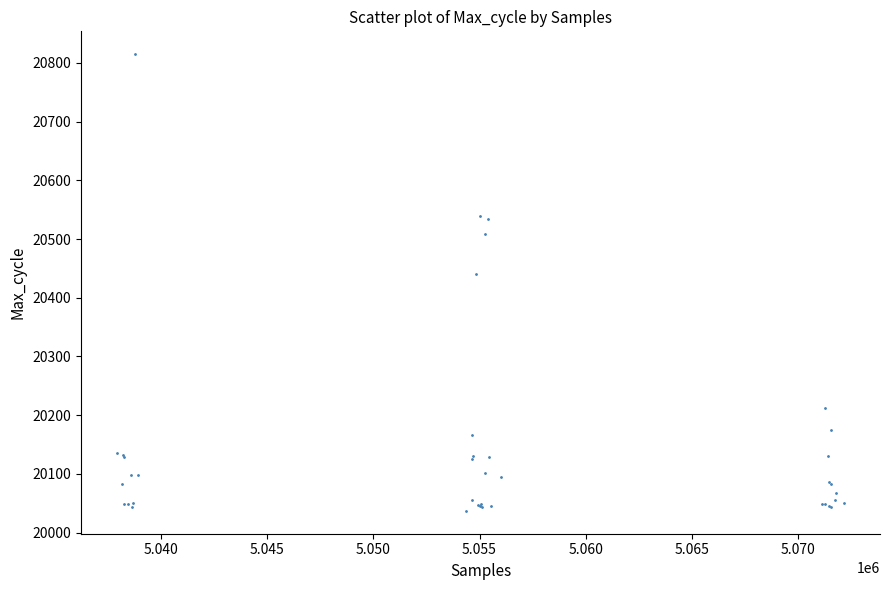

What Y value in the scatter plot is closest to 20426?

20441